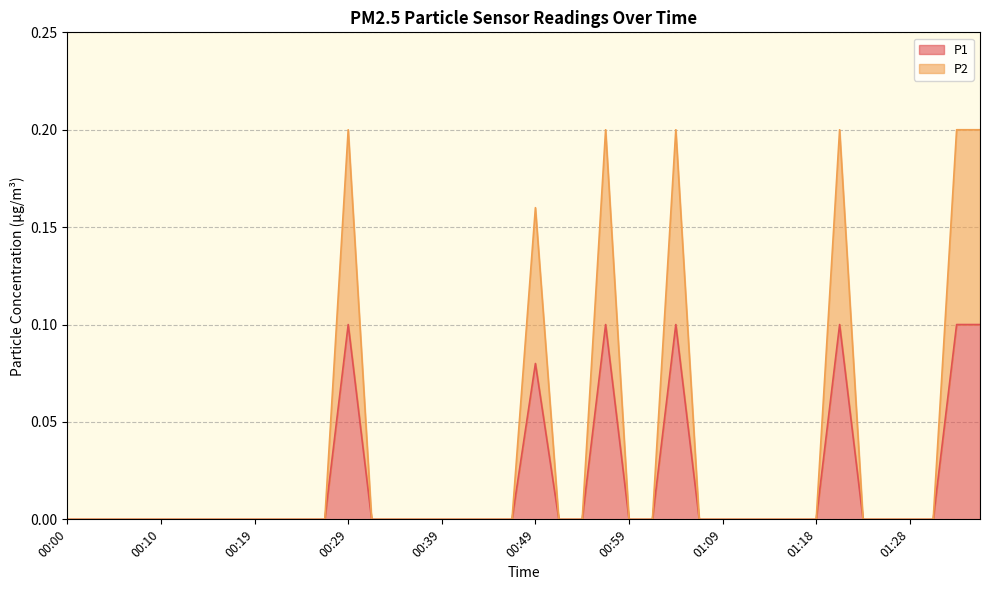

The P2 series shows 0.0 at 00:15. True or false?

True